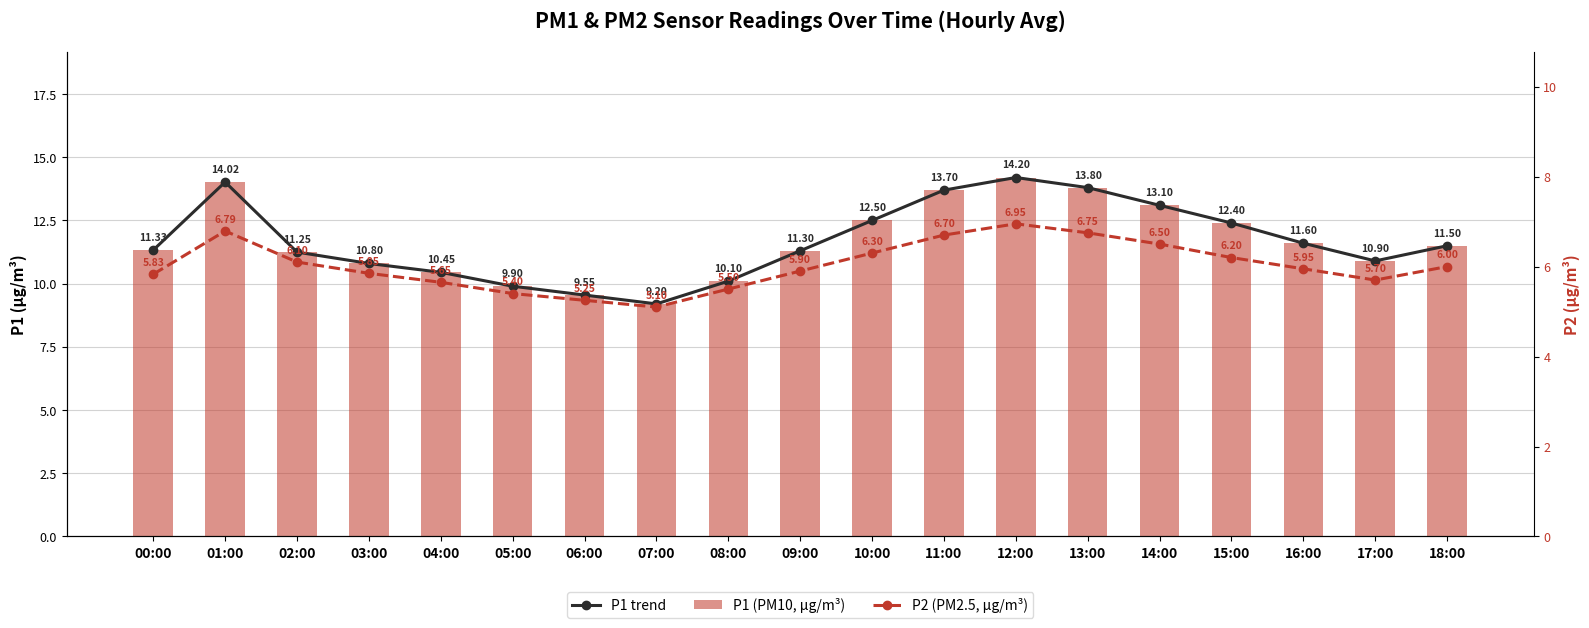

What are all the series names shown in the legend?

P1 trend, P1 (PM10, µg/m³), P2 (PM2.5, µg/m³)